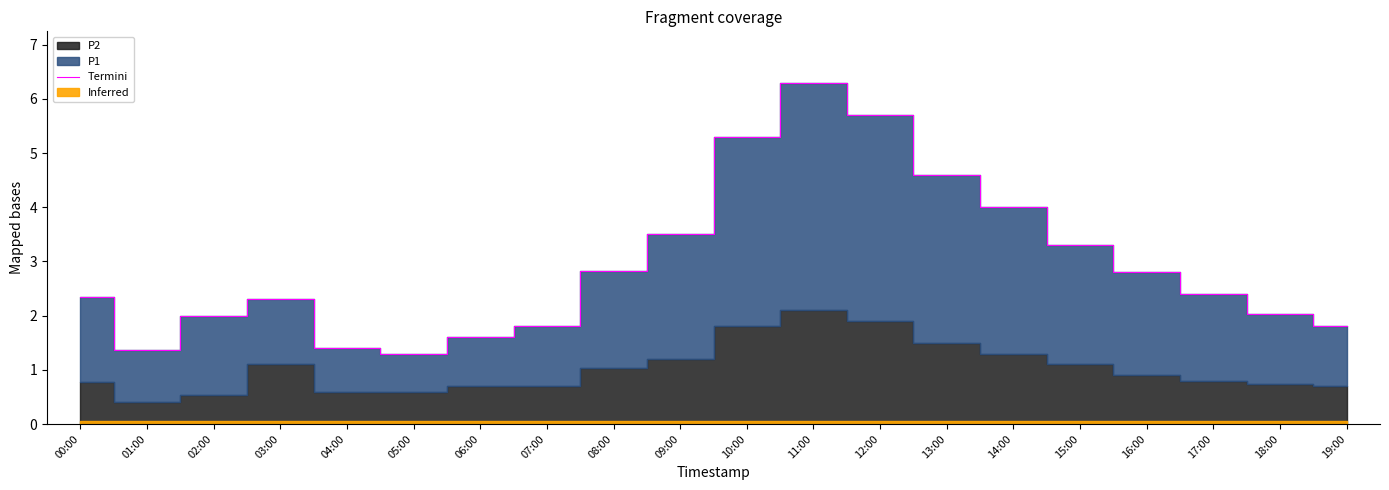

True or false: the data has more than 2 interior local peaks.

False